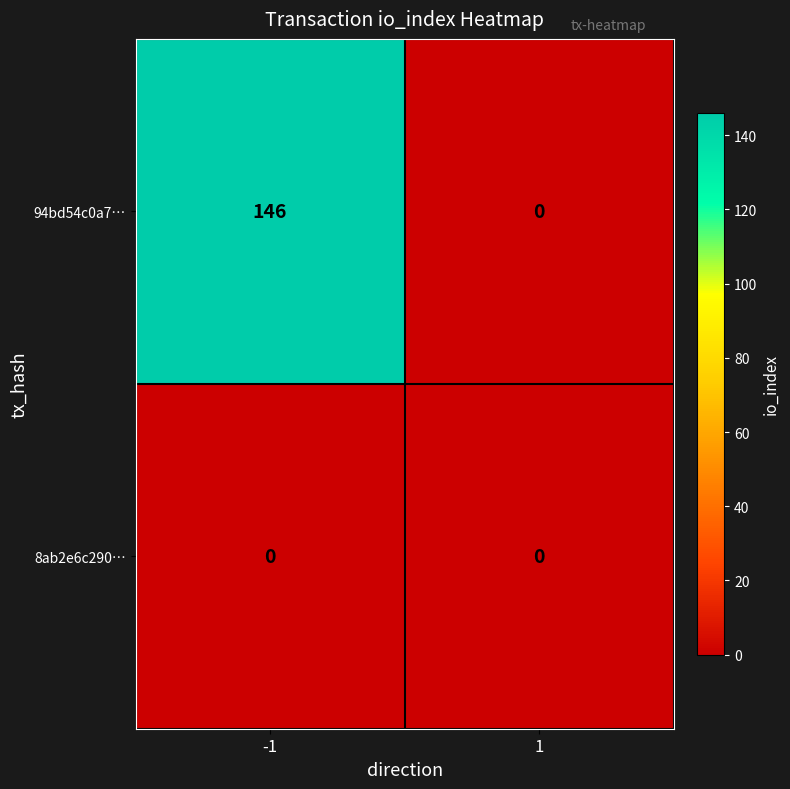

Which series has the largest range (max minus min)?

94bd54c0a7…